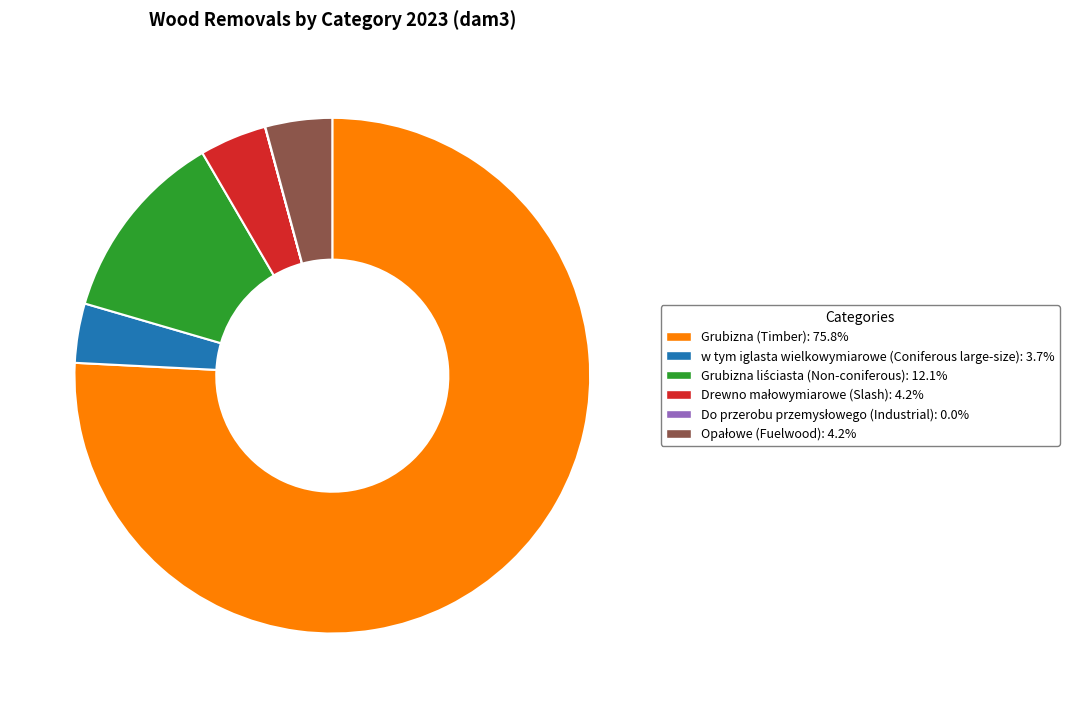

What is the ratio of the value at Grubizna (Timber): 75.8% to the value at w tym iglasta wielkowymiarowe (Coniferous large-size): 3.7%?

20.4